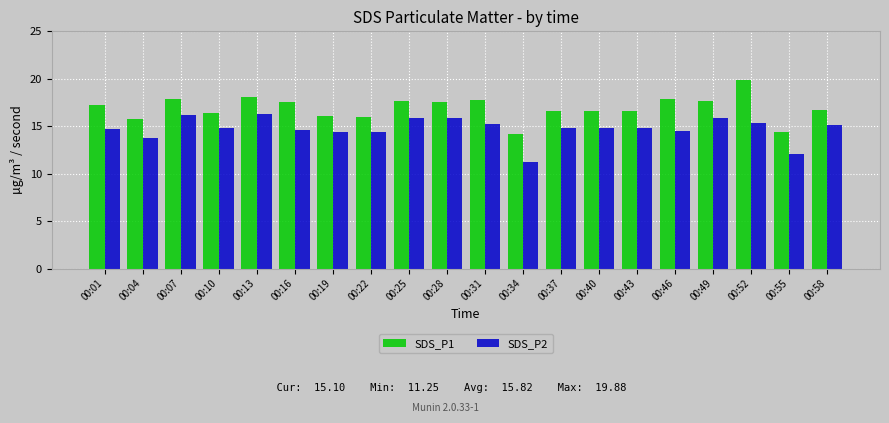

Rank the series at 00:46 from highest to lowest value.

SDS_P1, SDS_P2